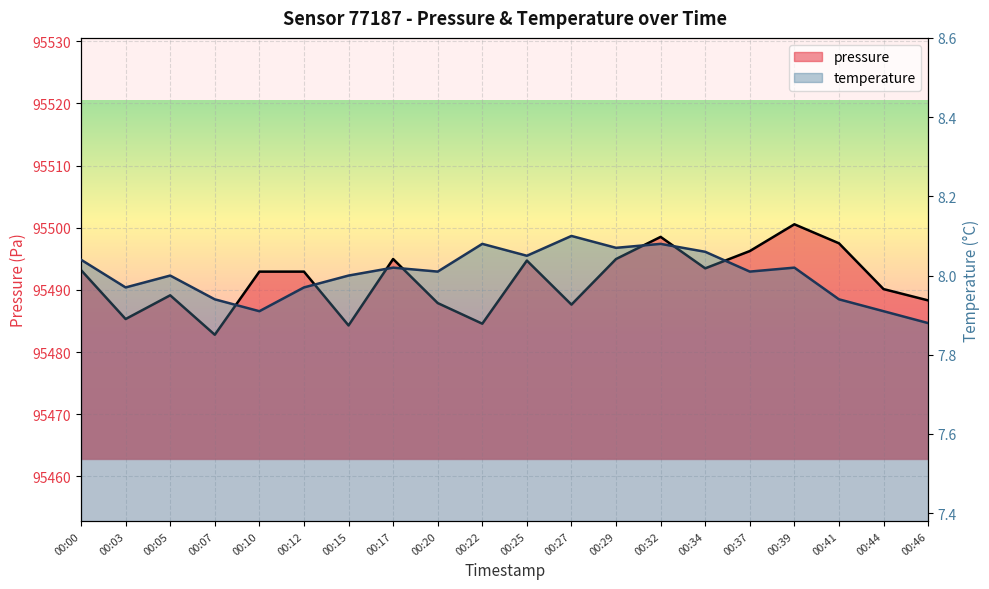

What is the difference between the maximum and minimum values in the temperature series?

0.2